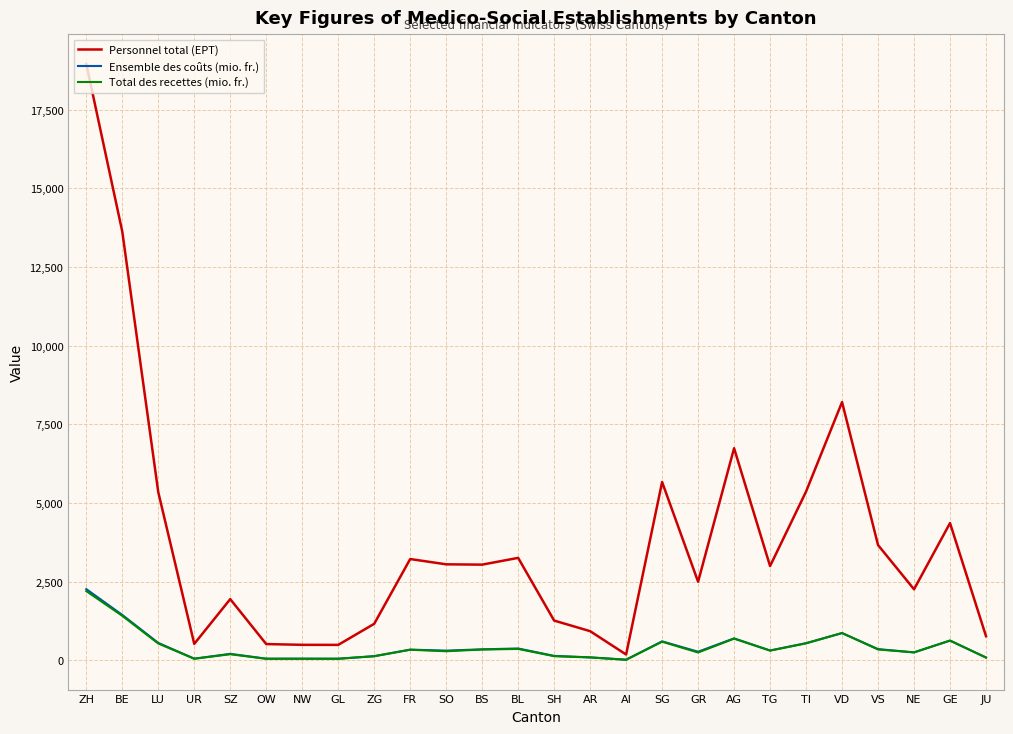

What is the greatest value displayed?

18957.0